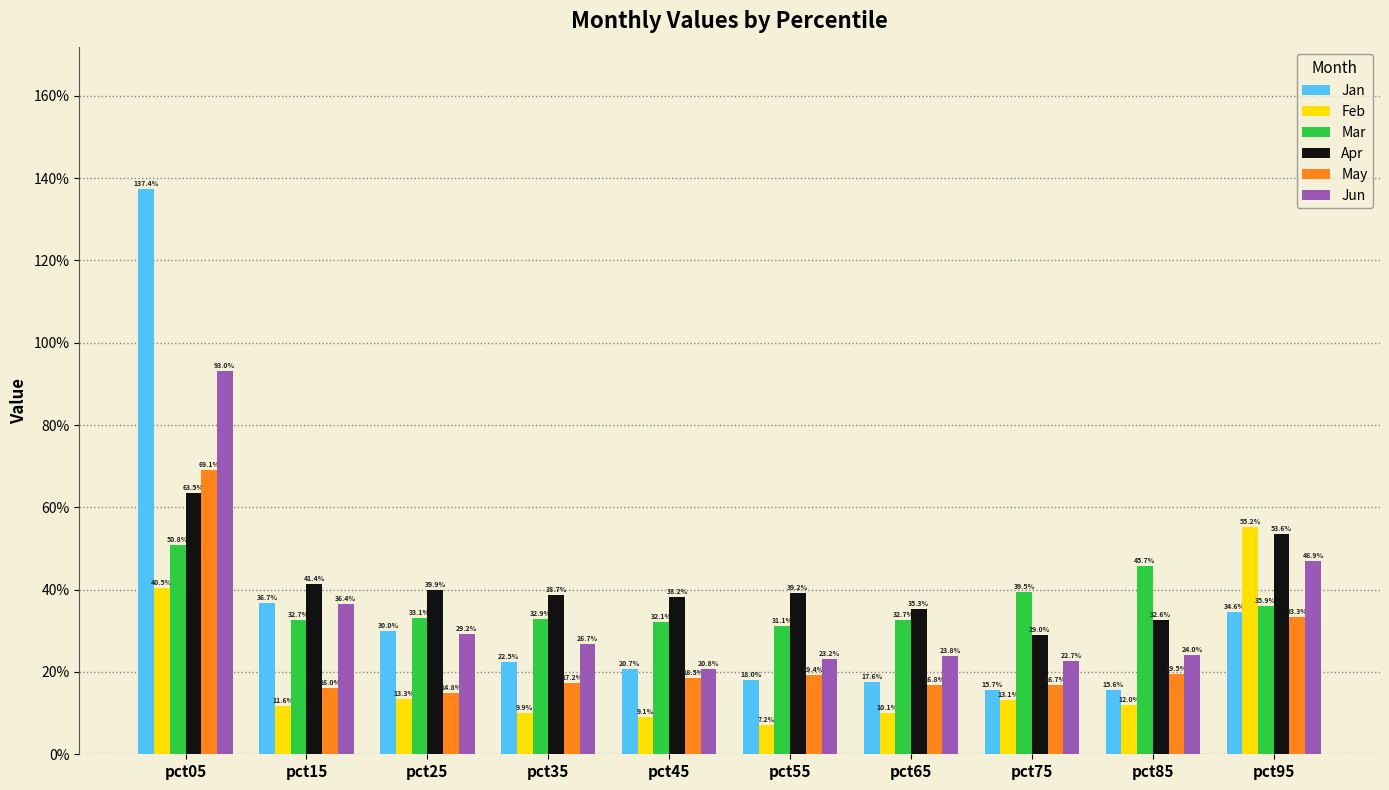

Which category has the highest value in the May series?

pct05